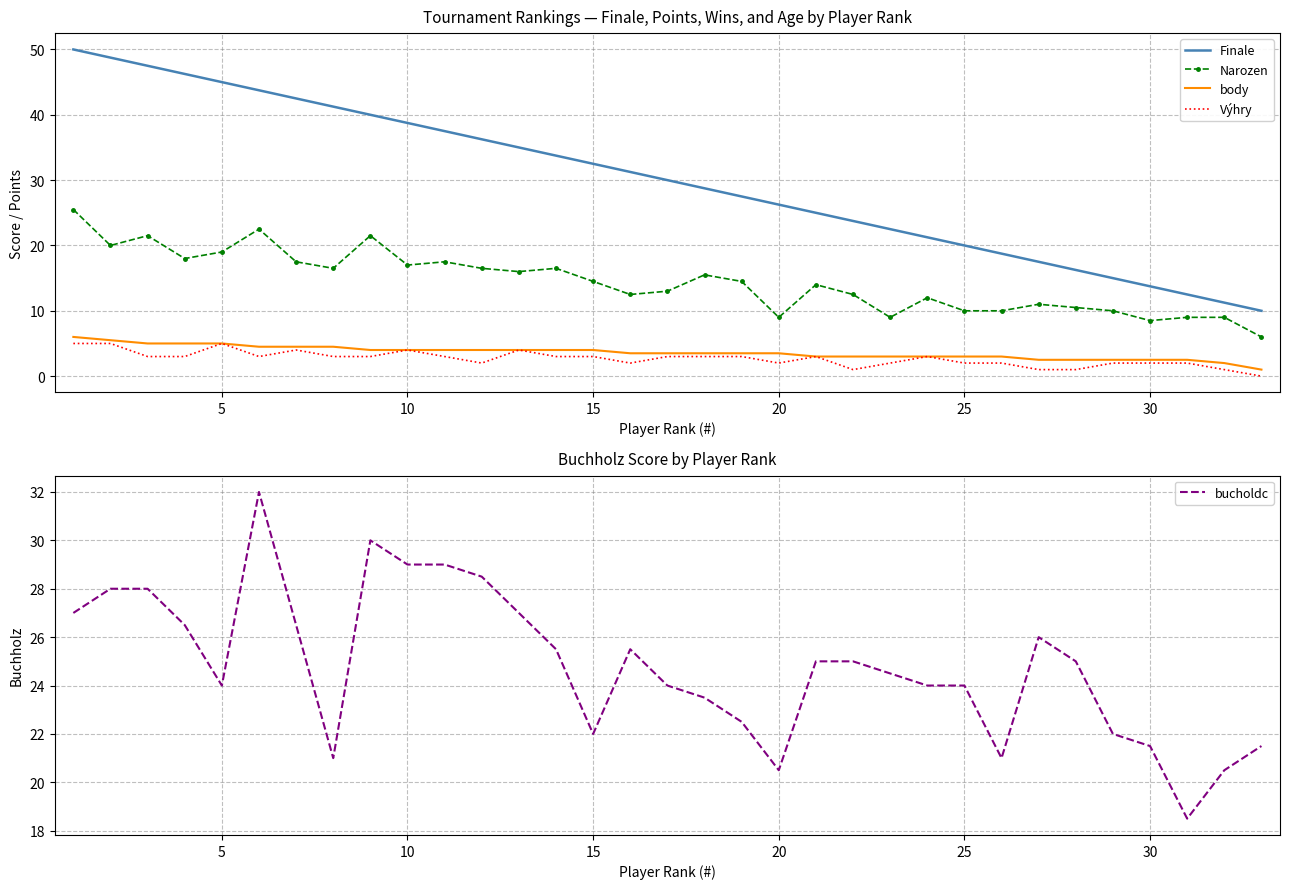

Count the number of categories in the chart.

33